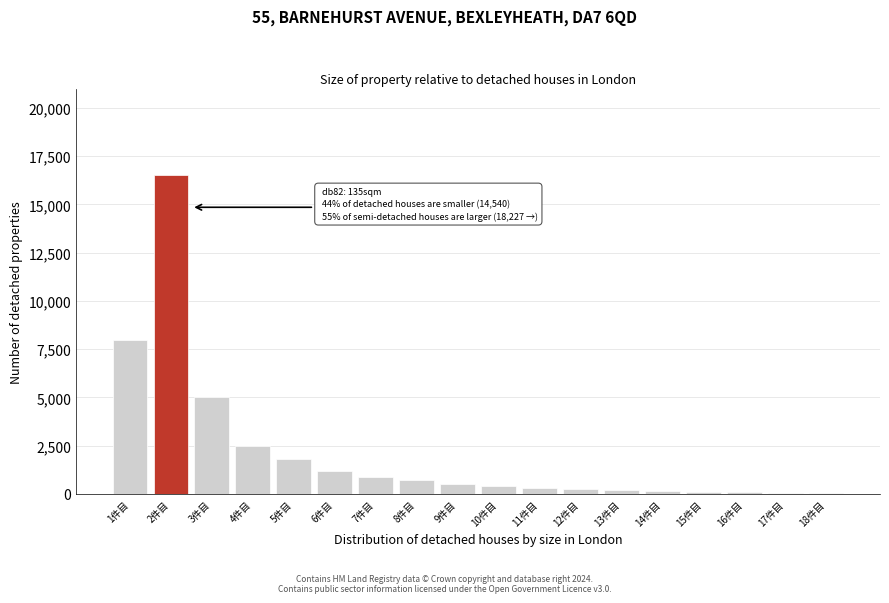

Is it true that the value at 1件目 is 8000?

True